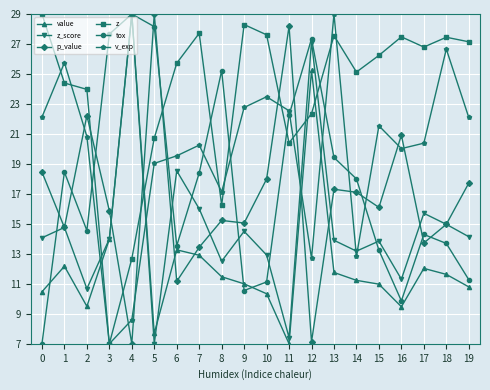

Where do z and p_value first cross each other?

2 and 3